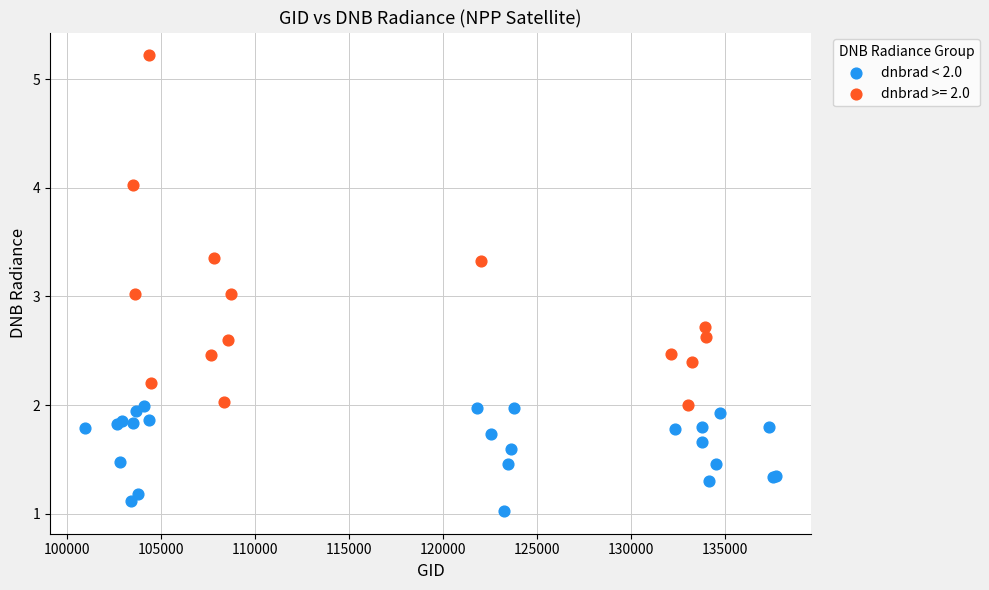

Which series reaches the minimum Y coordinate?

dnbrad < 2.0